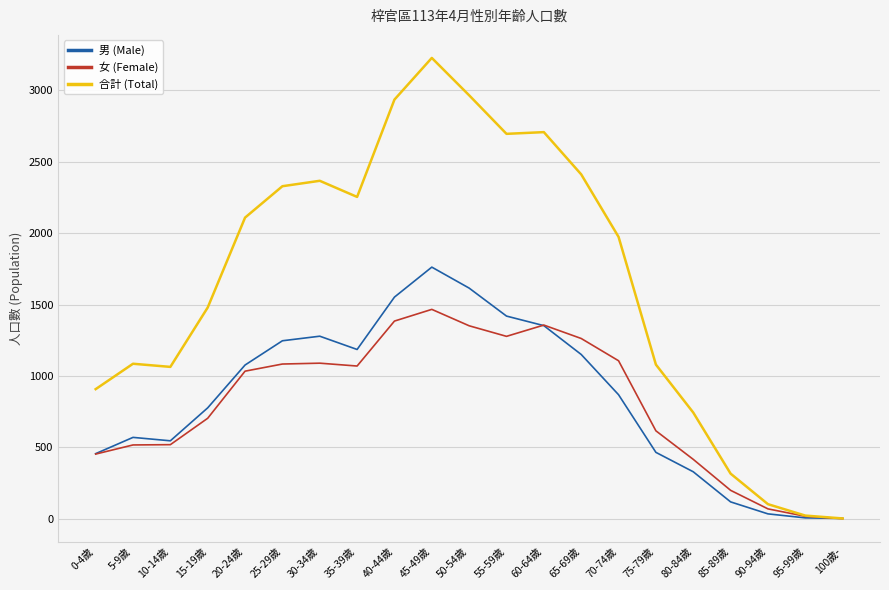

How many lines are shown in the chart?

3